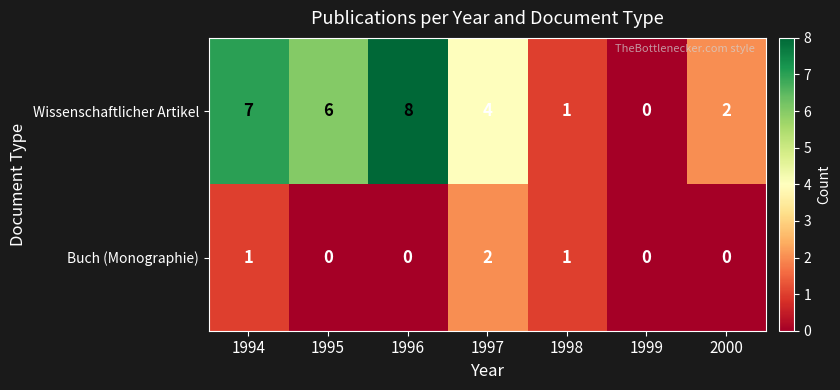

Count the number of categories in the chart.

7